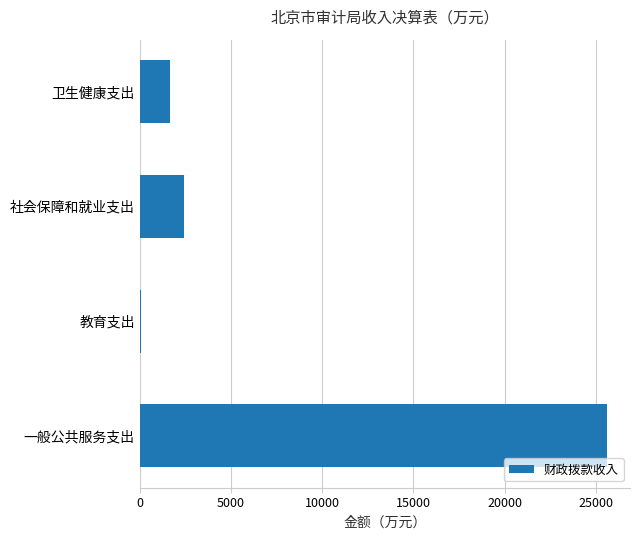

Reading top to bottom, extract all data points from this chart.

卫生健康支出=1659.6	社会保障和就业支出=2435.3	教育支出=87.5	一般公共服务支出=25594.2